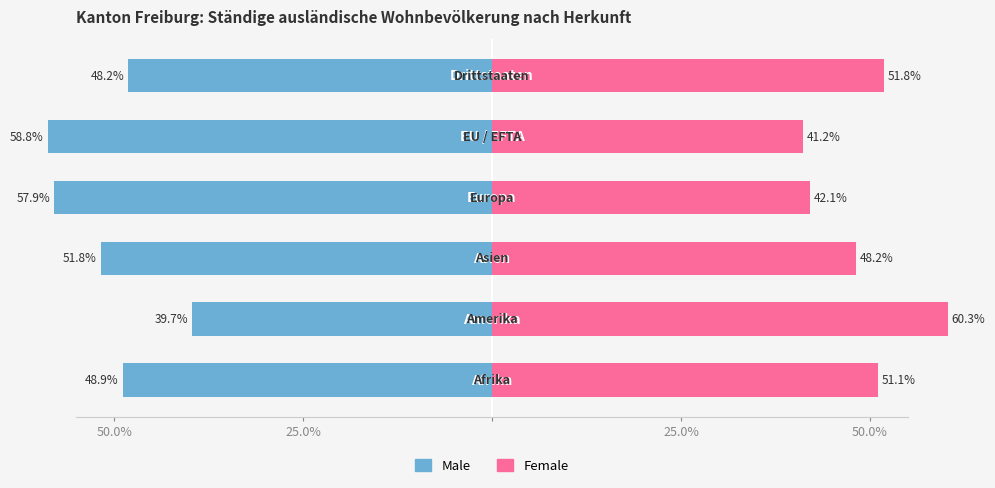

What is the average value of the Male series?

-50.9